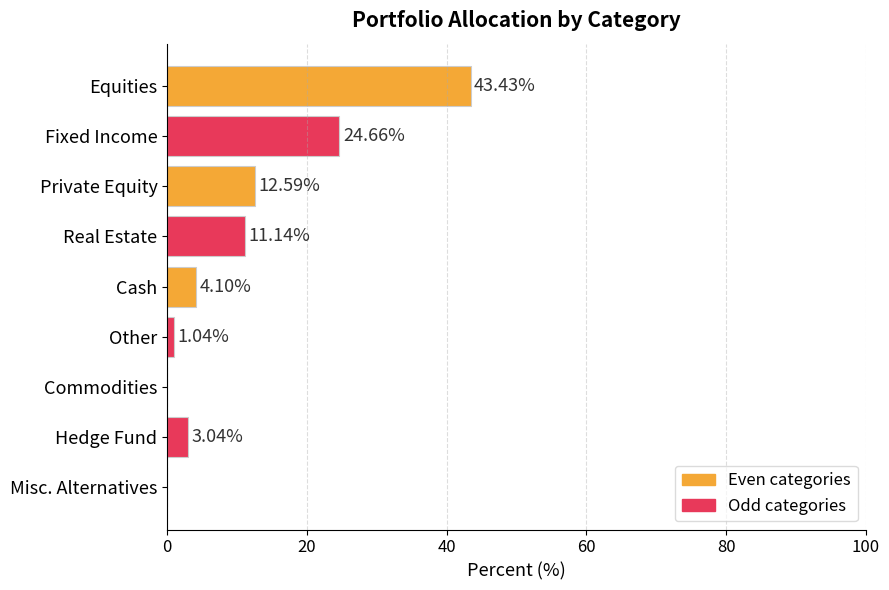

What is the sum of all values?

100.0